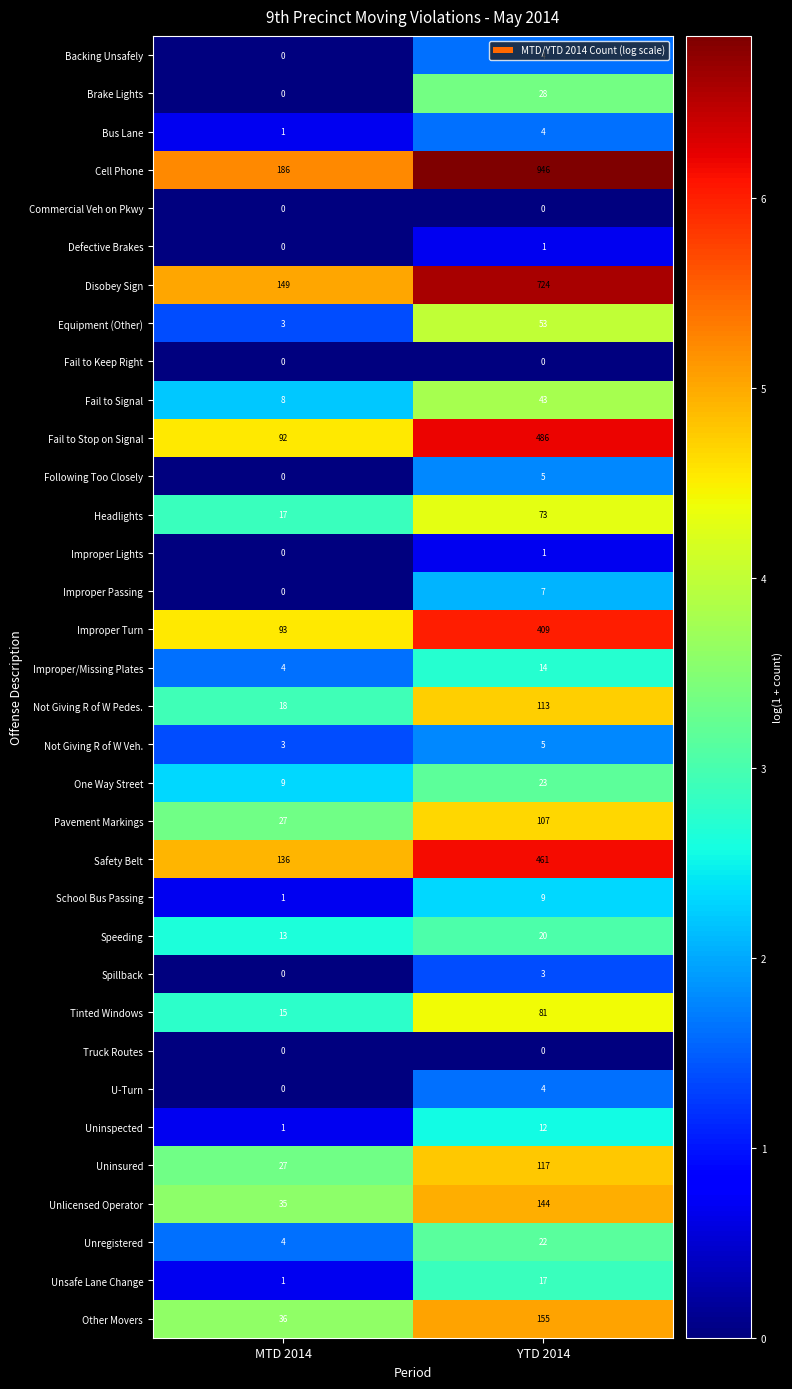

Where is Improper Turn nearest to the value 251?

MTD 2014